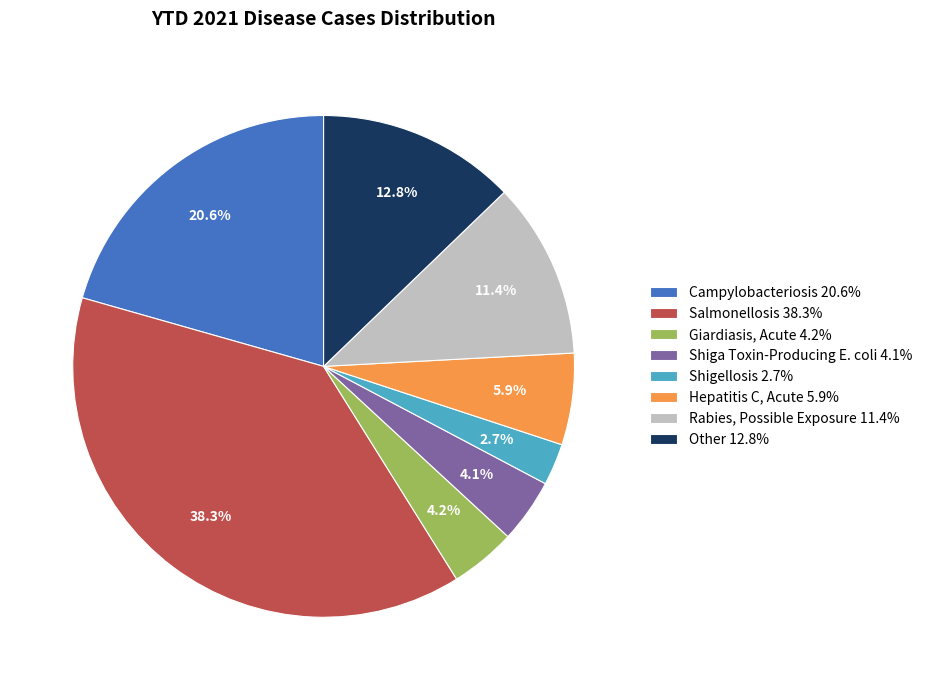

What is the ratio of the value at Other 12.8% to the value at Campylobacteriosis 20.6%?

0.6